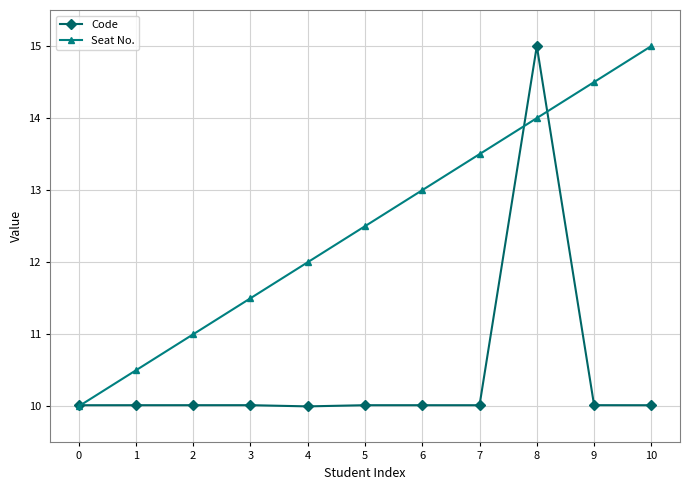

What is the maximum value shown in the chart?

15.0